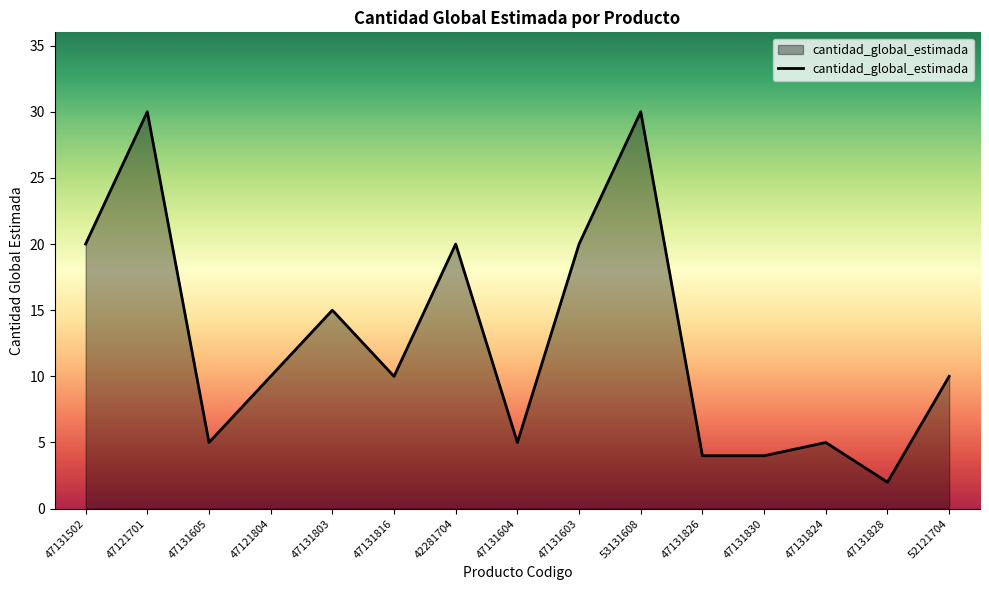

What is the sum of the values at 47131830 and 42281704?

24